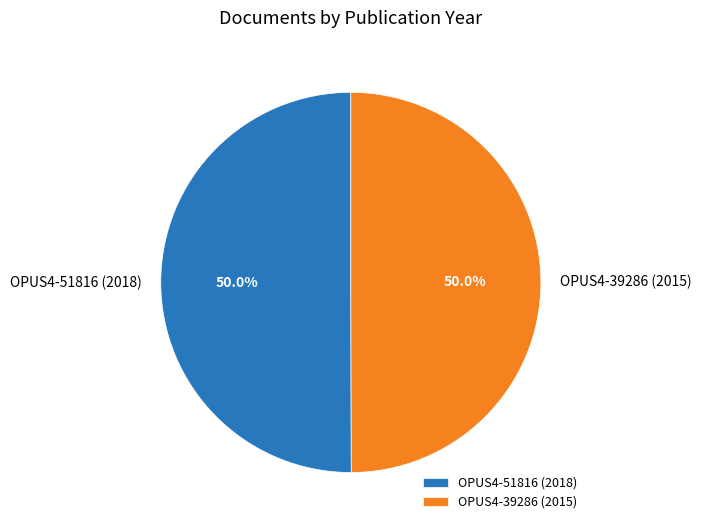

Approximately how many times larger is the value at OPUS4-39286 (2015) compared to OPUS4-51816 (2018)?

1.0